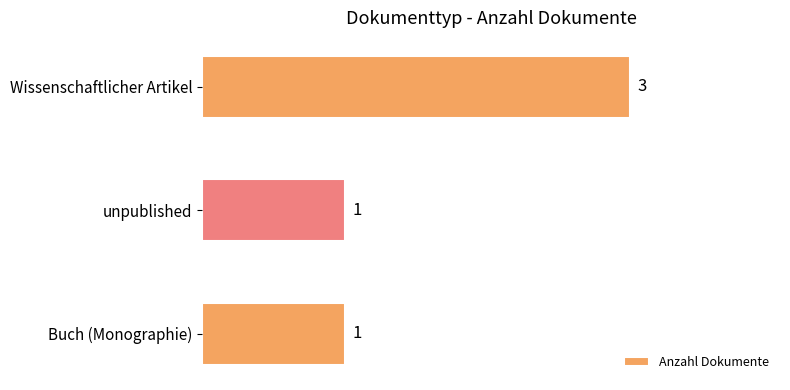

The value at Wissenschaftlicher Artikel is 3. True or false?

True